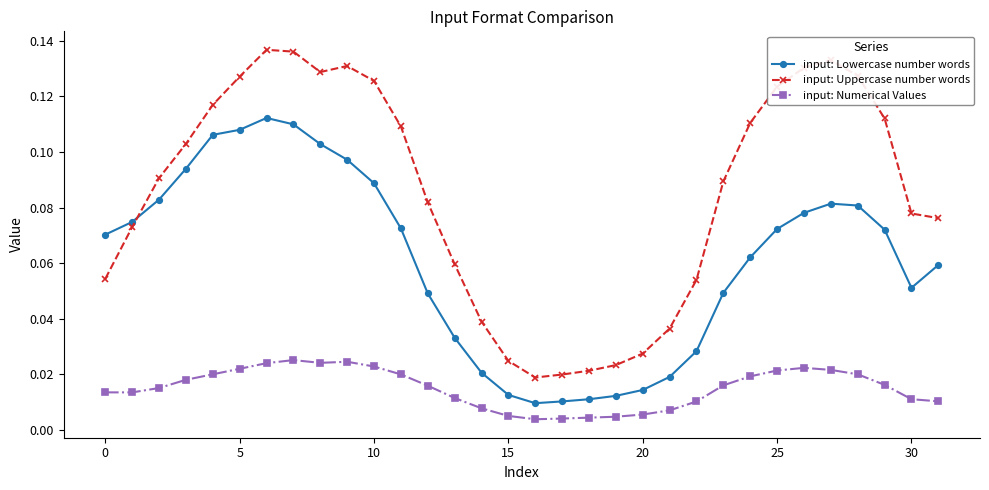

True or false: input: Numerical Values and input: Lowercase number words intersect in this chart.

False